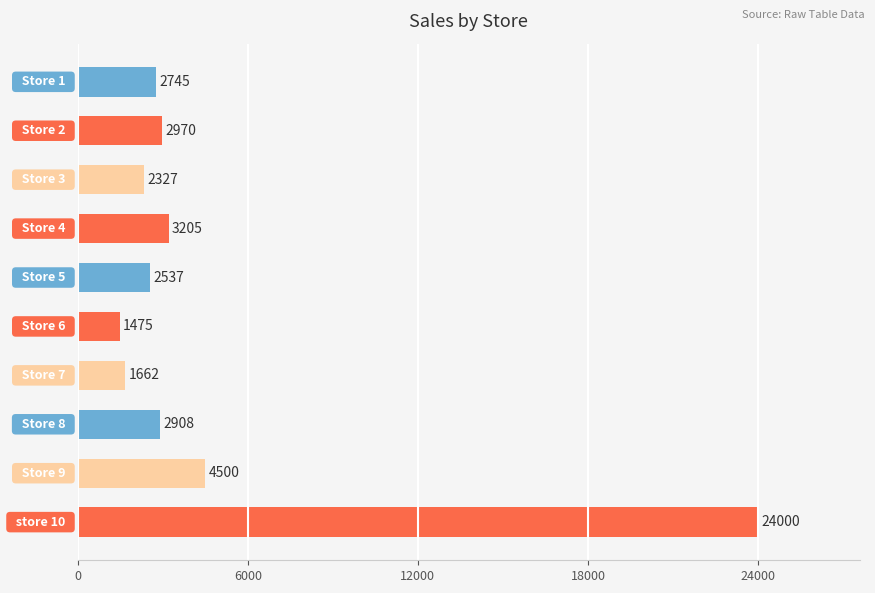

How many series are shown in this chart?

1